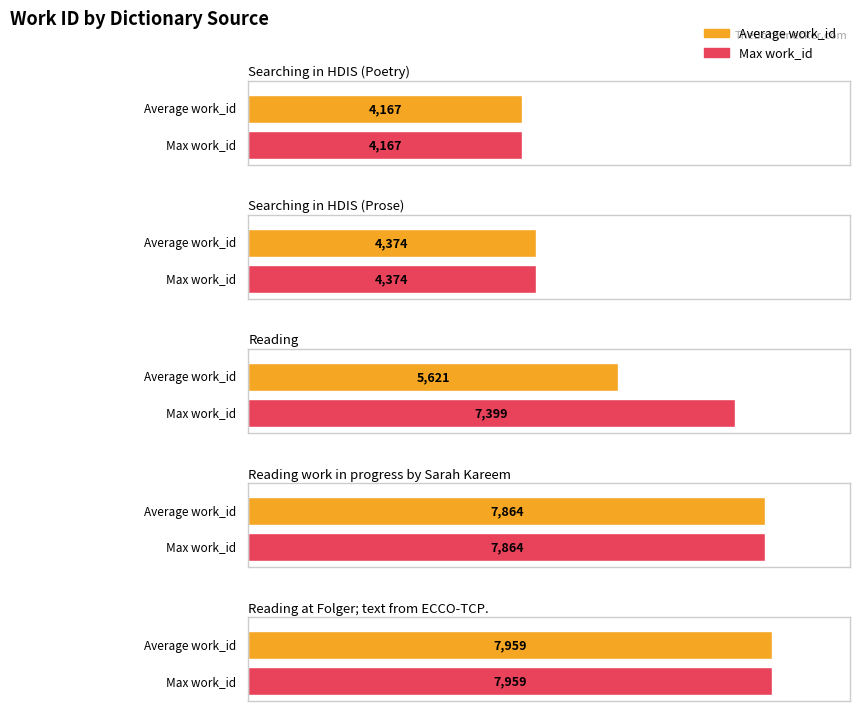

What are all the series names shown in the legend?

Average work_id, Max work_id